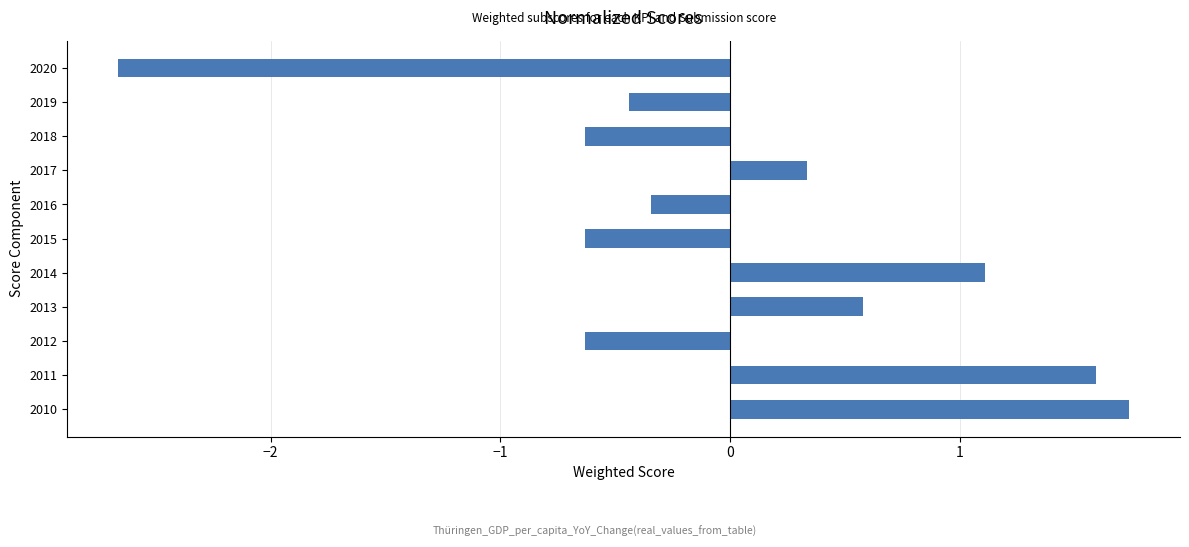

At which category does the chart reach its peak across all series?

2010